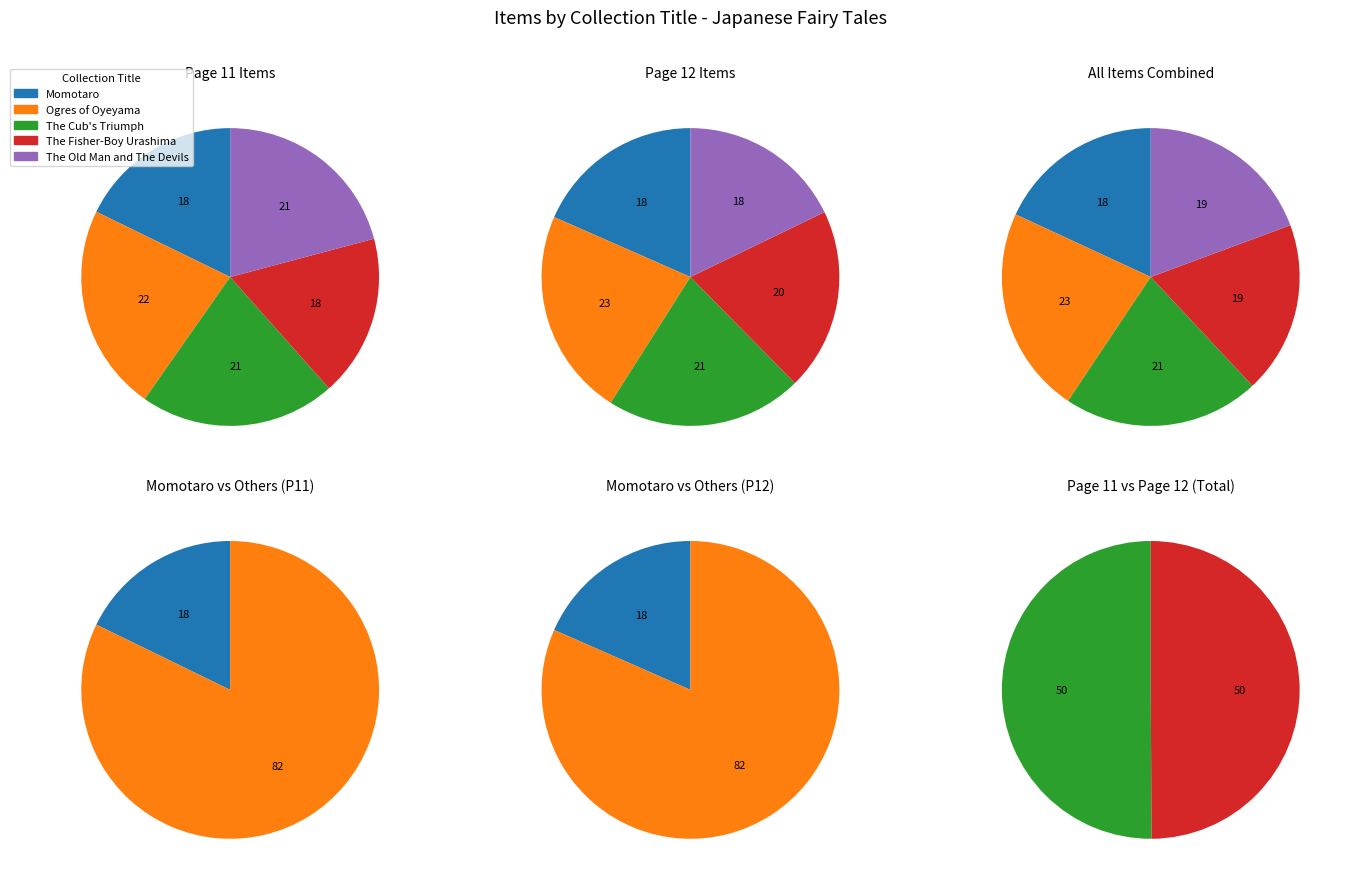

Which series has the largest range (max minus min)?

The Old Man and The Devils